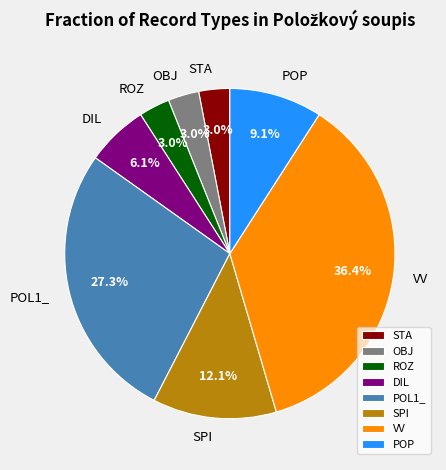

Is there a majority slice in this chart?

No